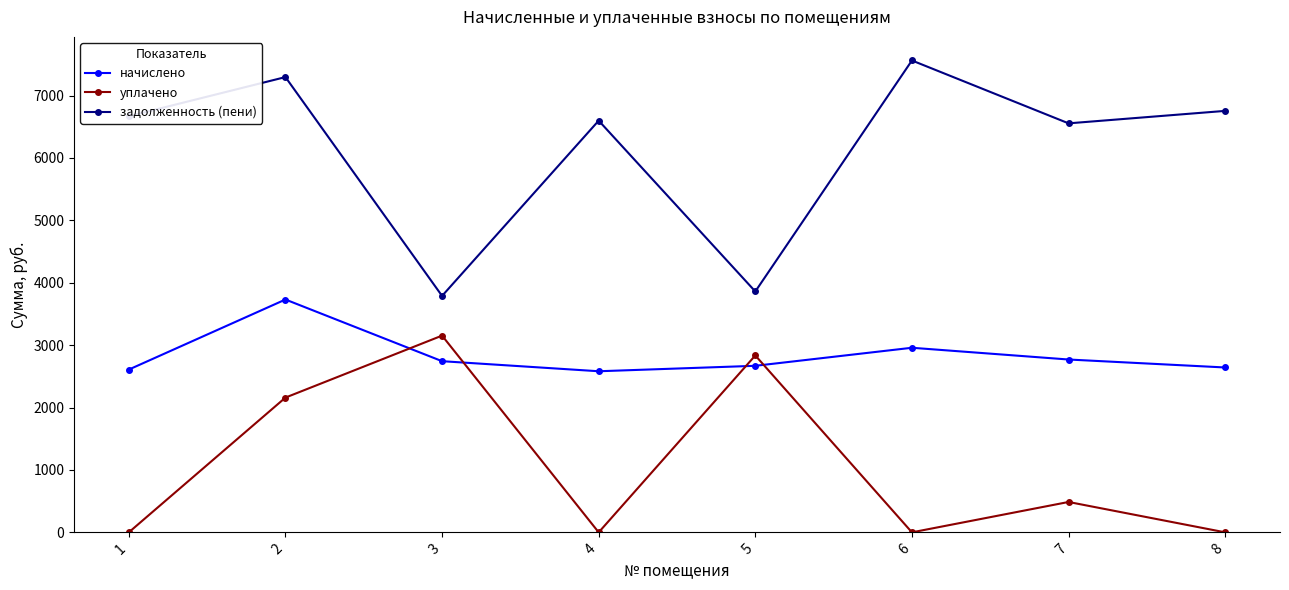

Count the number of data series in this chart.

3